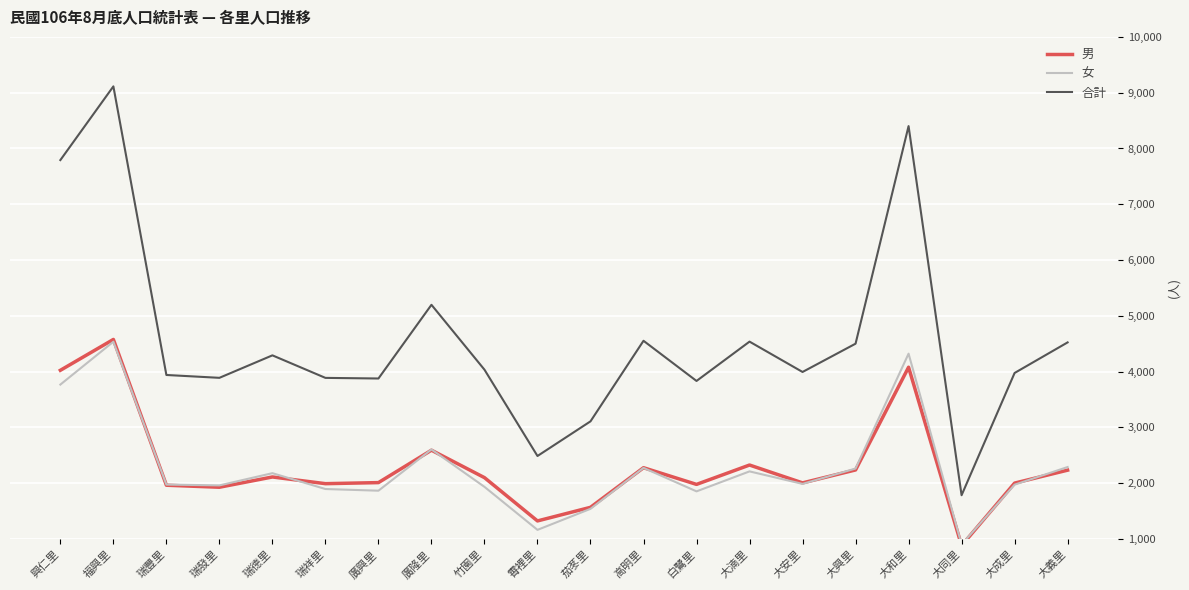

At which category does 男 reach its first local peak?

福興里